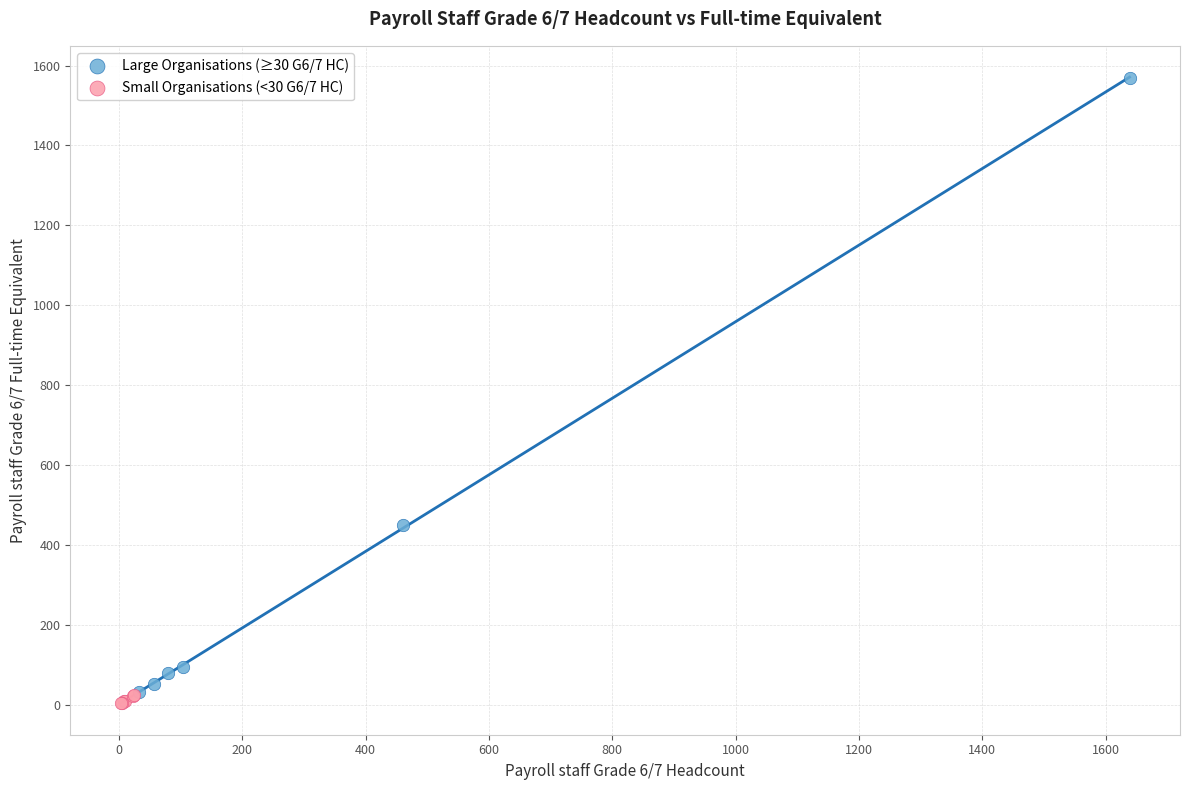

Which series contains the lowest Y value?

Small Organisations (<30 G6/7 HC)